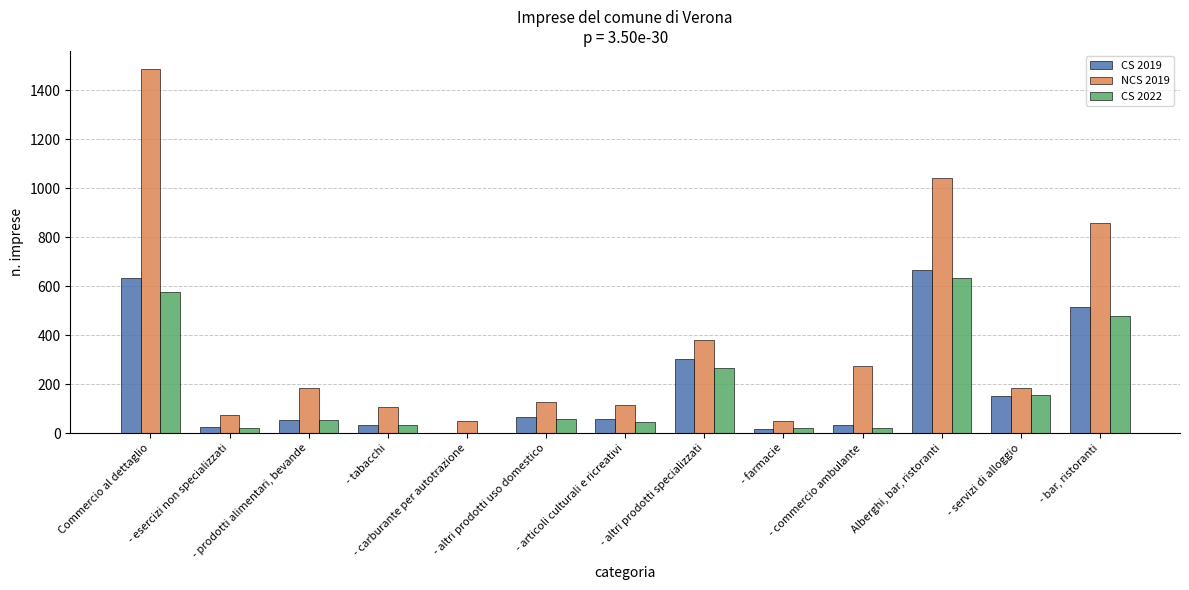

What is the maximum value for CS 2019?

666.8